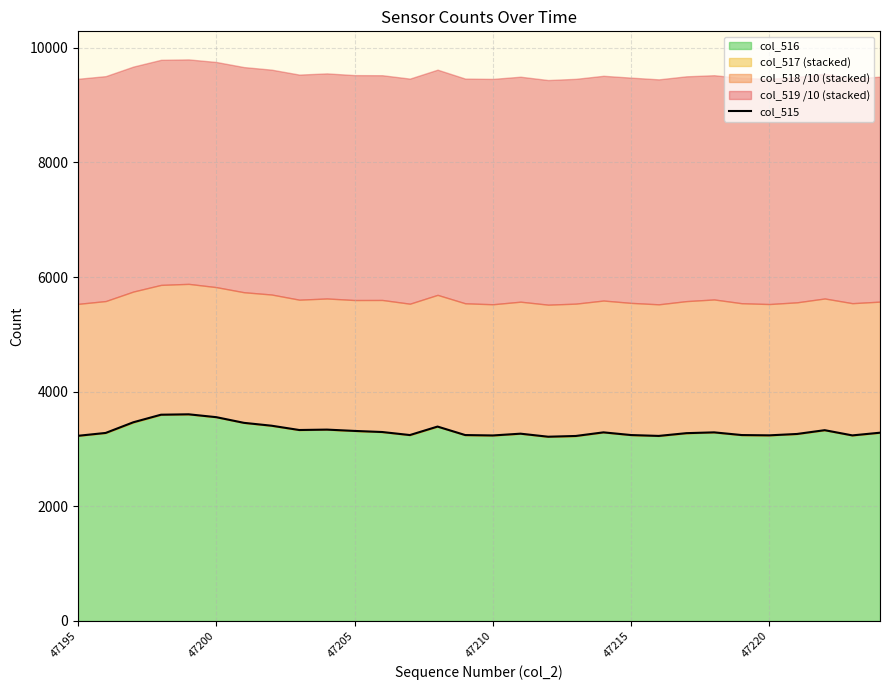

What is the greatest value displayed?

3606